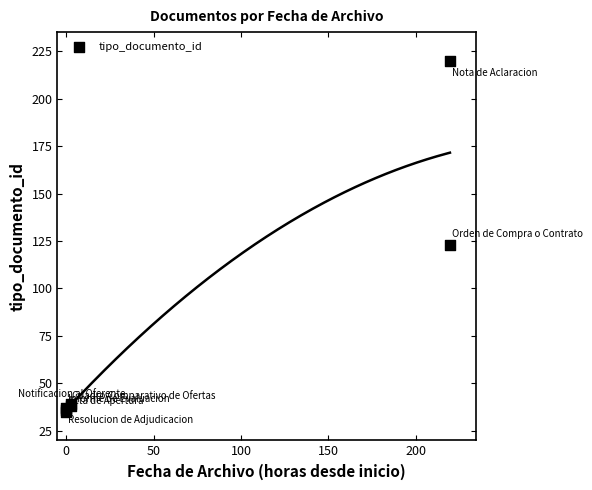

What Y value in the scatter plot is closest to 127?

123